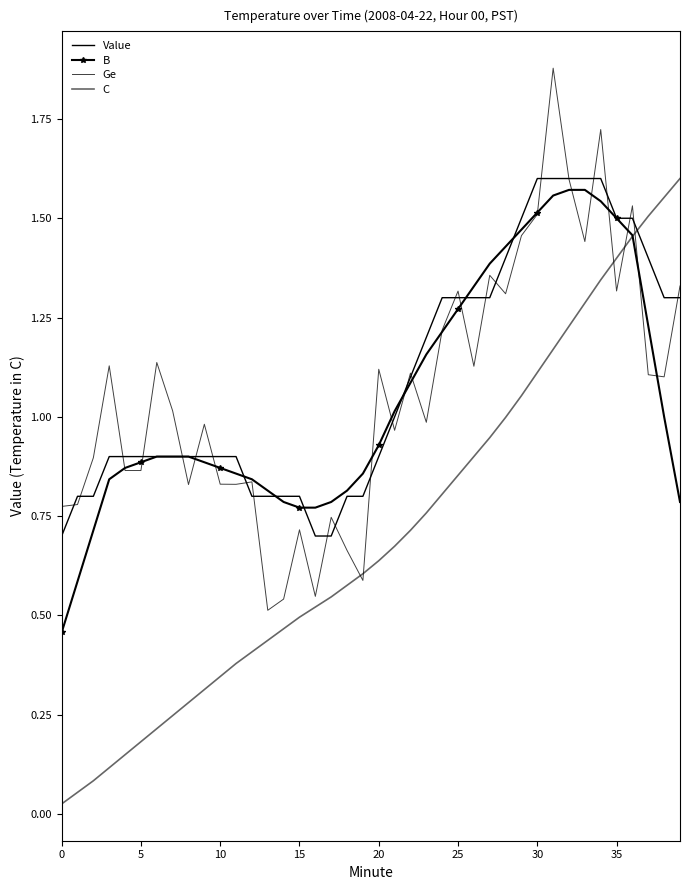

At which category is the sum across all series the highest?

34